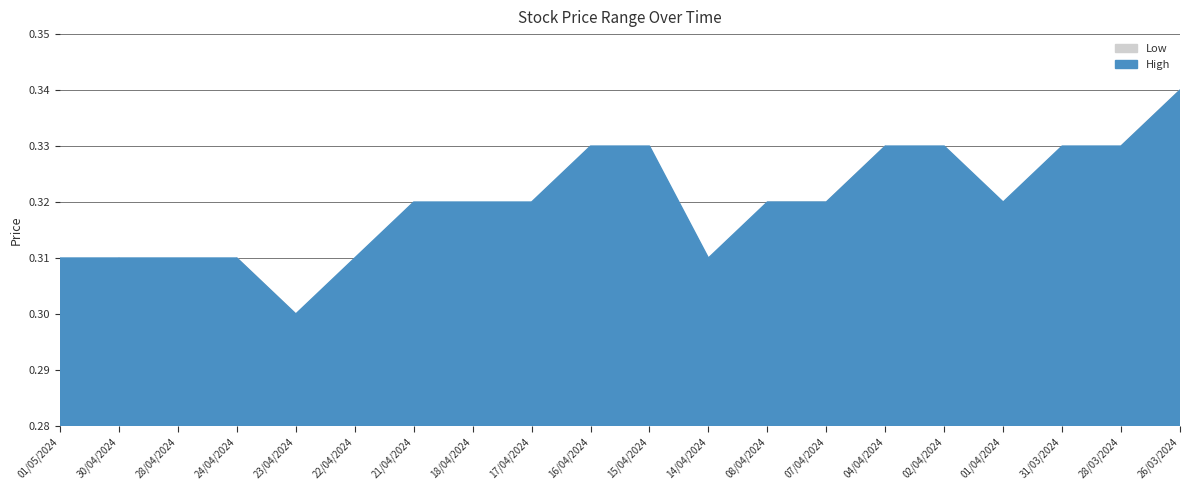

What is the minimum value shown in the chart?

0.3